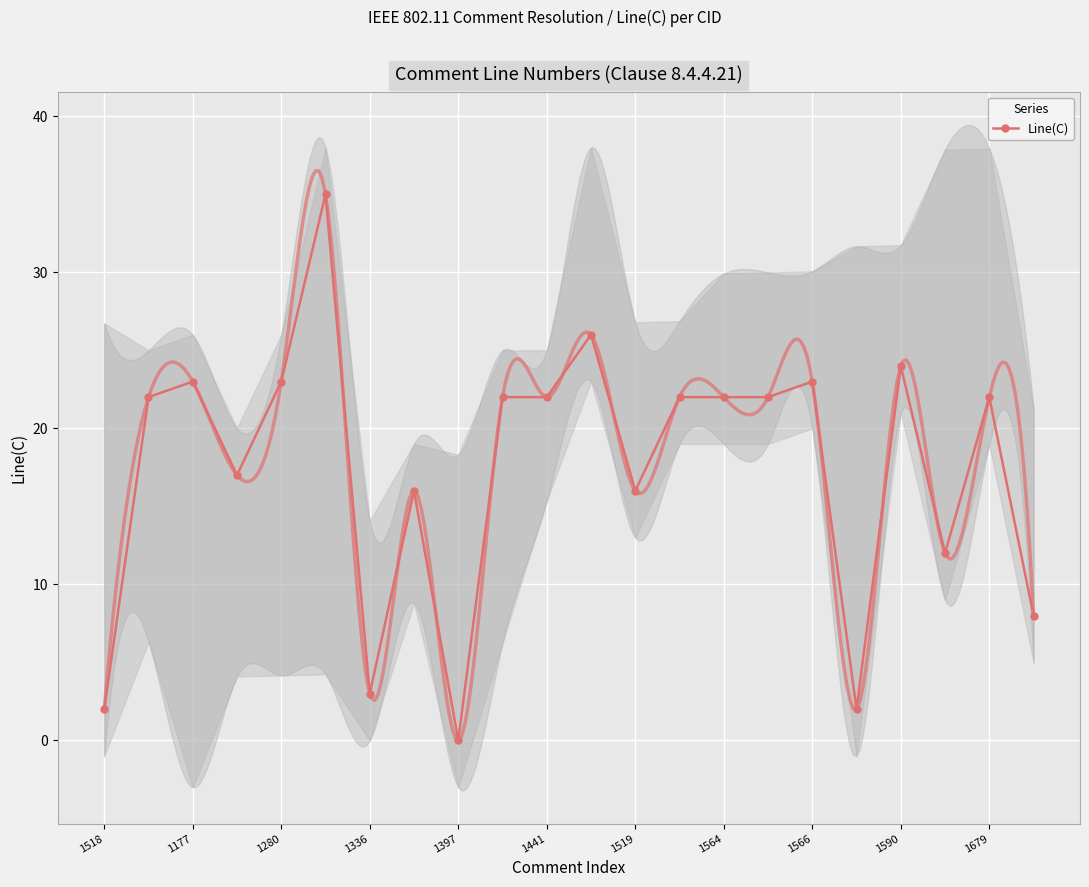

Which category has the lowest value in the Line(C) series?

1397